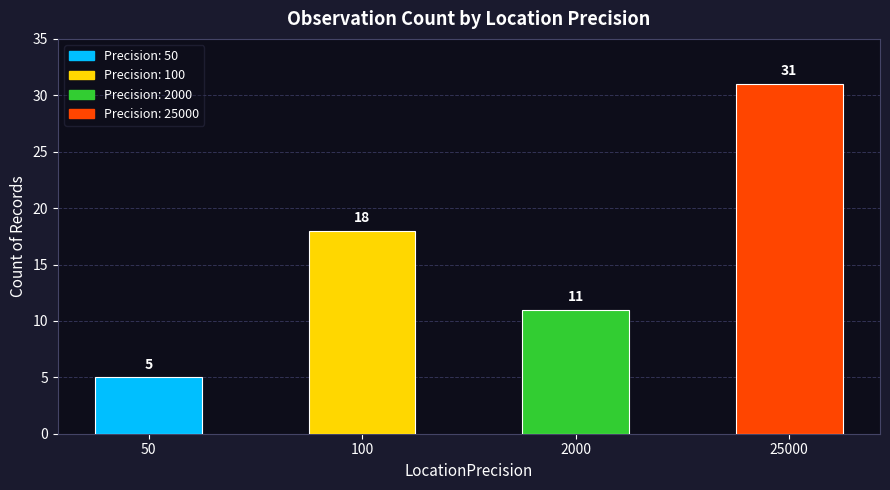

What is the change in value from 50 to 100?

+13